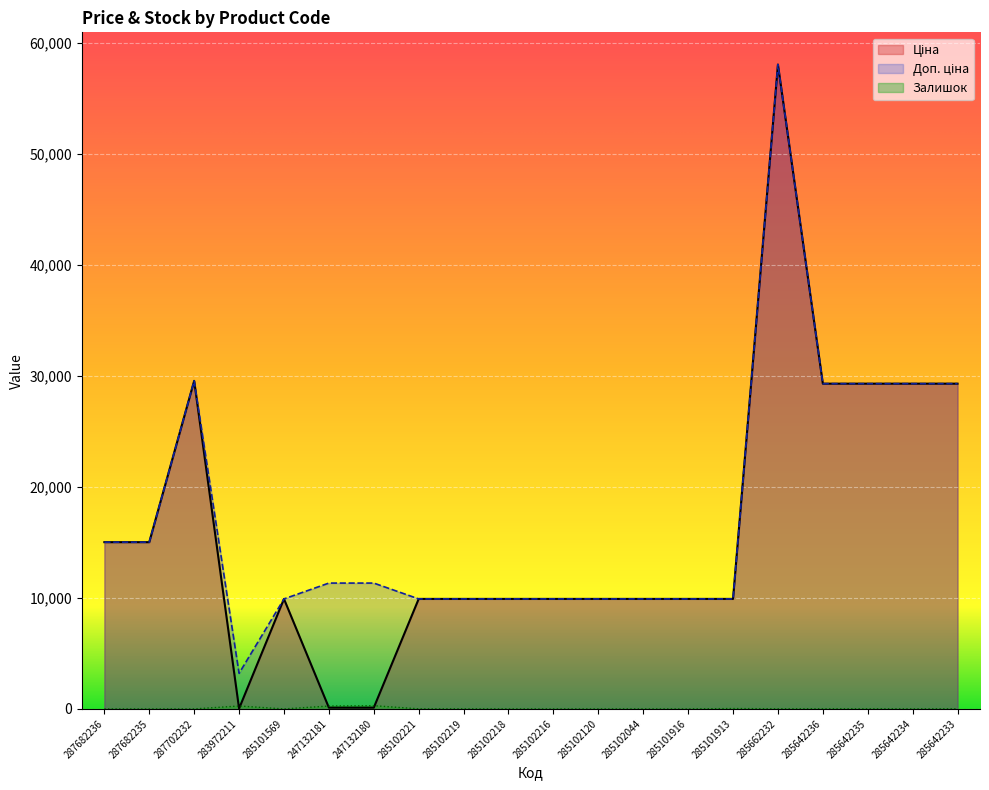

What is the sum of the Залишок values at 285102219 and 285642235?

18.0